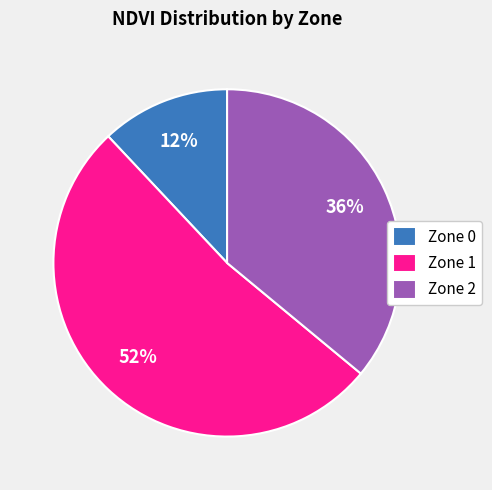

Which slice is the smallest?

Zone 0